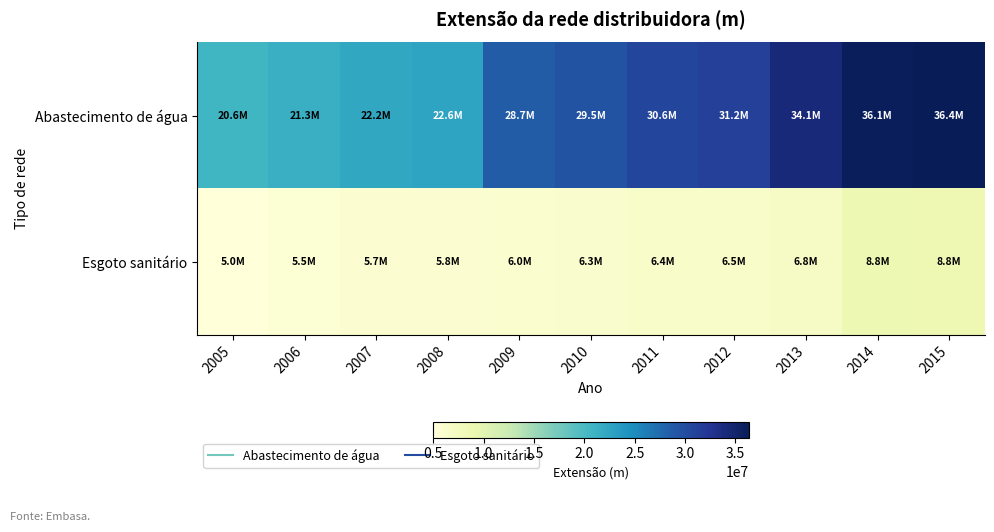

Which series has the largest total across all categories?

Abastecimento de água